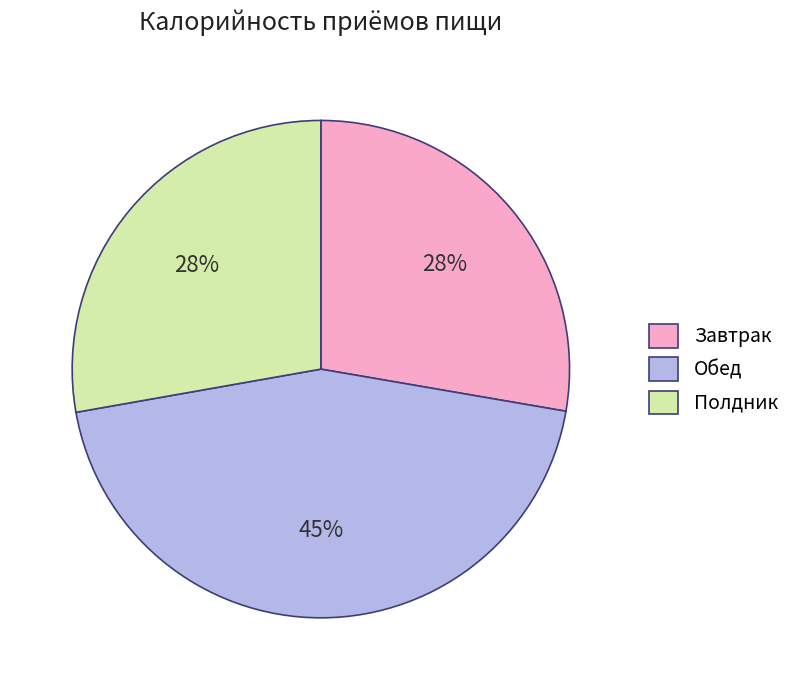

What is the largest slice in the pie chart?

Обед